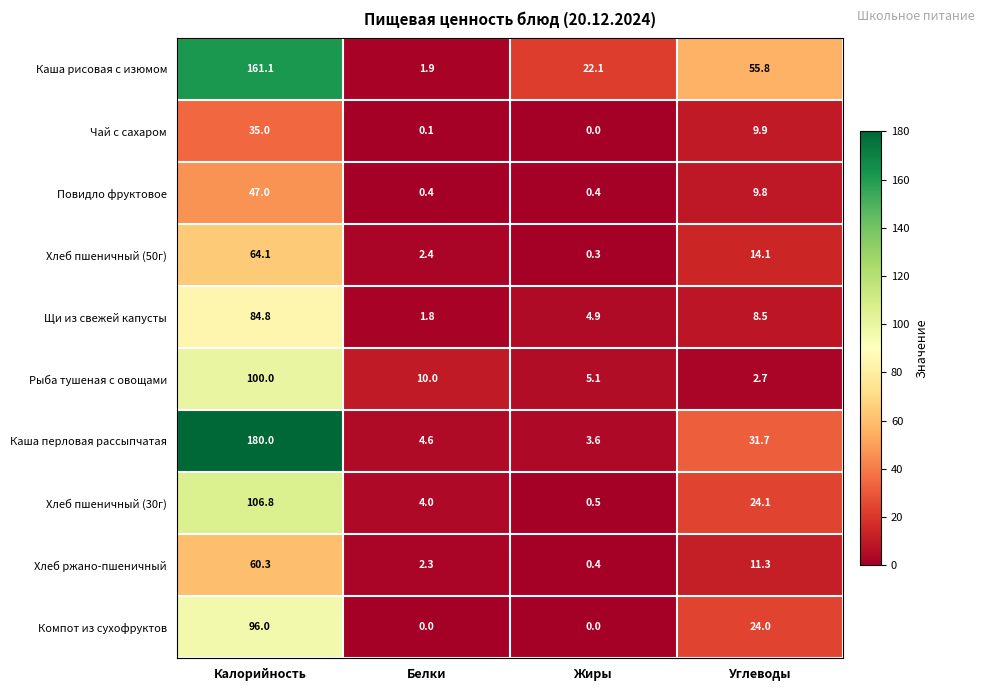

What is the maximum value for Хлеб пшеничный (30г)?

106.8